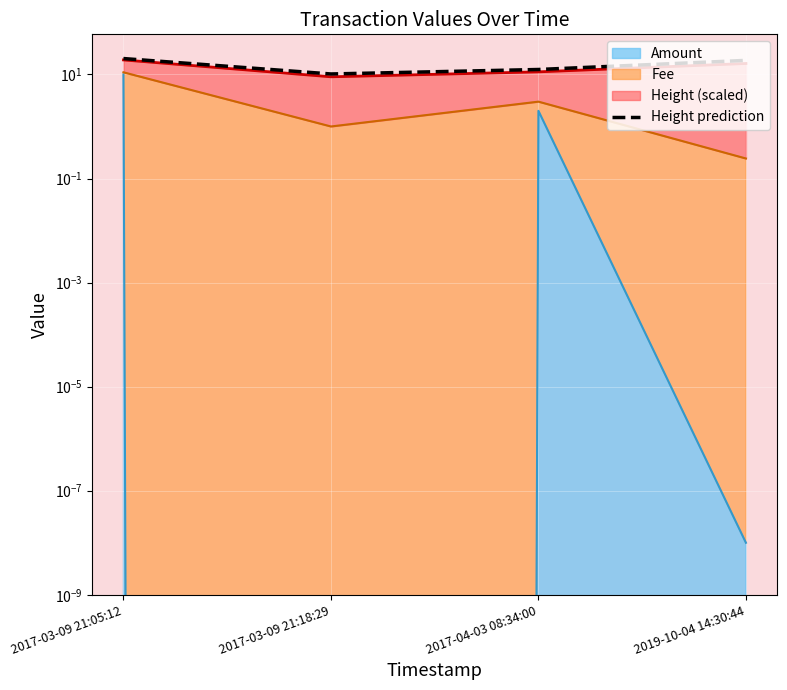

What is the value of the 3rd point from the left?

12.5